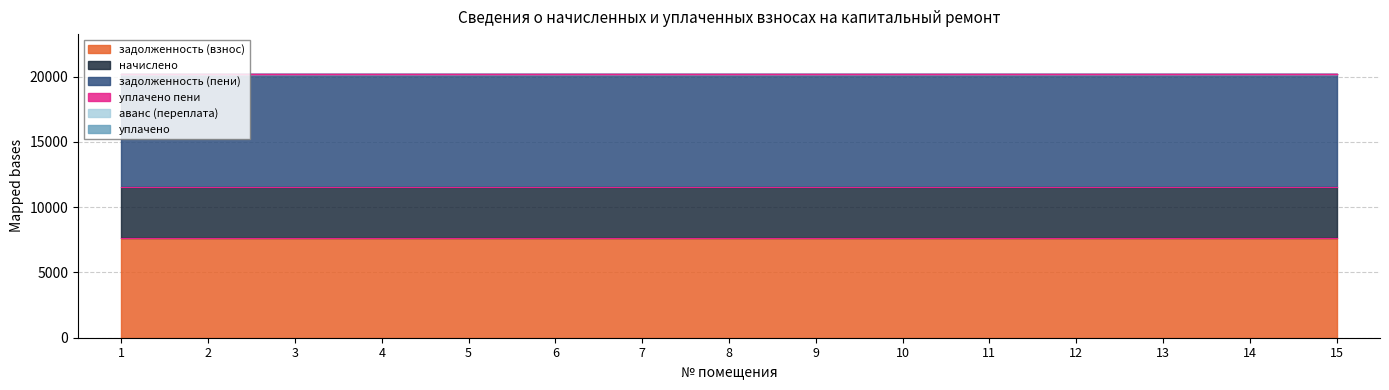

At 12, list the series in order from smallest to largest.

уплачено пени, аванс (переплата), уплачено, начислено, задолженность (взнос), задолженность (пени)